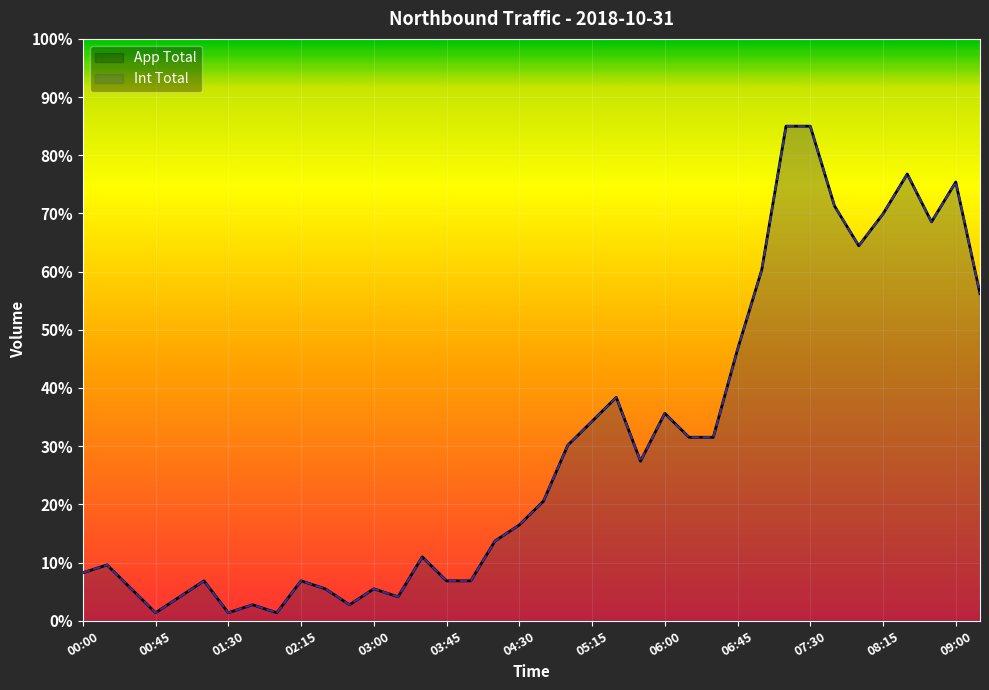

What is the difference between the second highest and second lowest values in the App Total series?

83.6